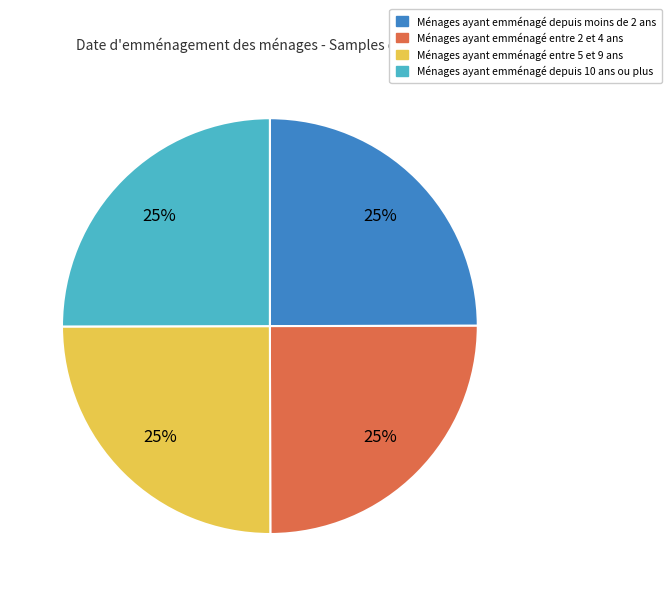

To the nearest percent, what is the average slice percentage?

25%